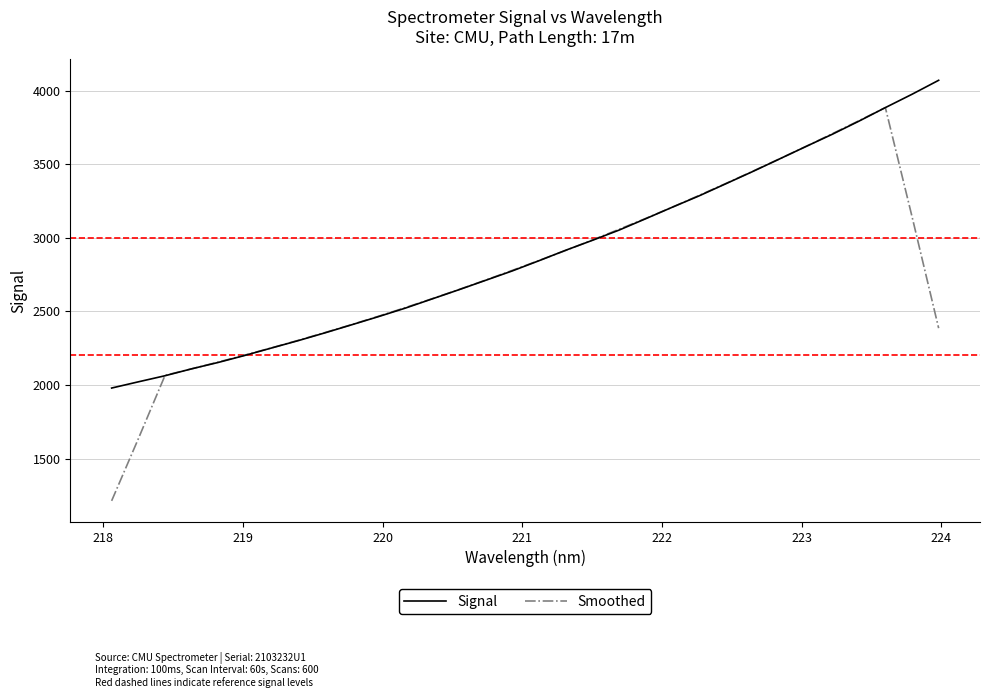

What are all the series names shown in the legend?

Signal, Smoothed